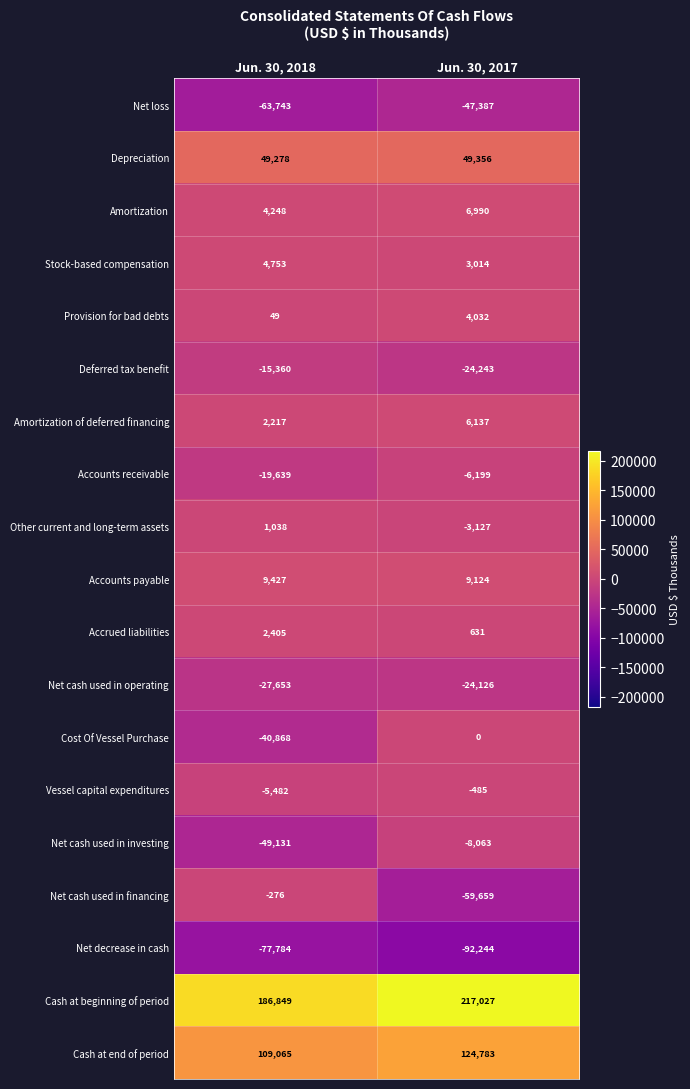

True or false: Net decrease in cash has a value of -92244 at Jun. 30, 2017.

True